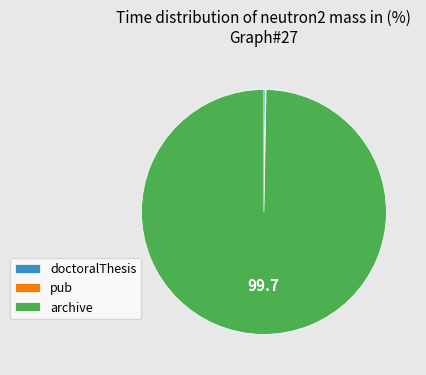

Is there a majority slice in this chart?

Yes